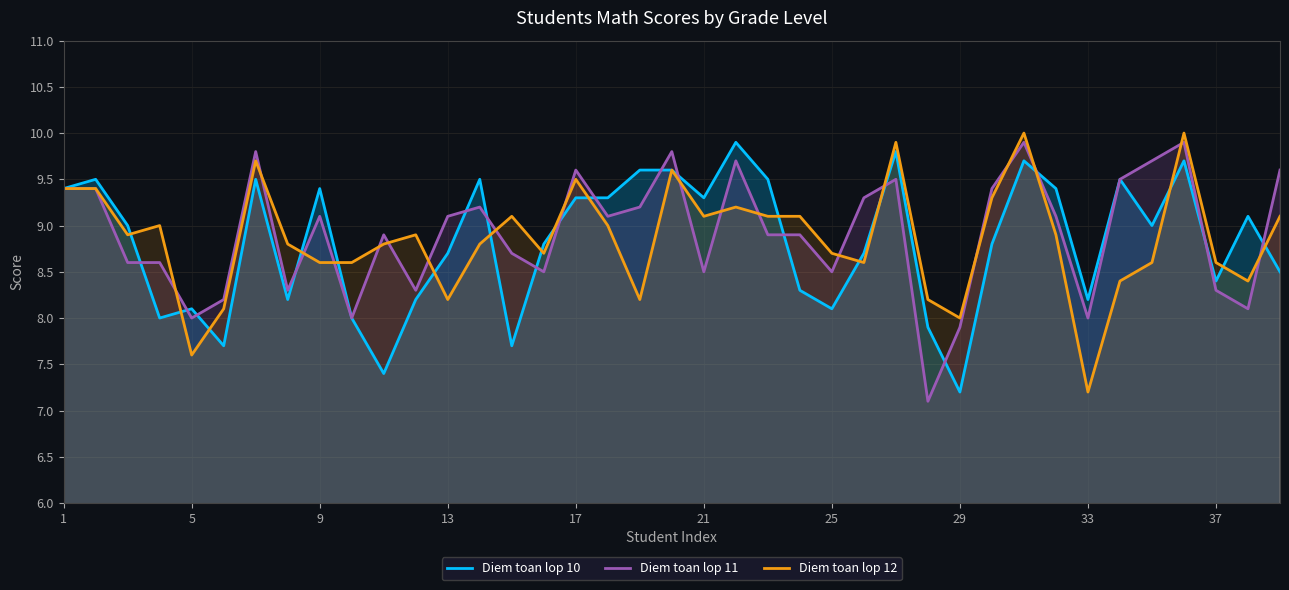

Which category has the lowest value in the Diem toan lop 12 series?

33